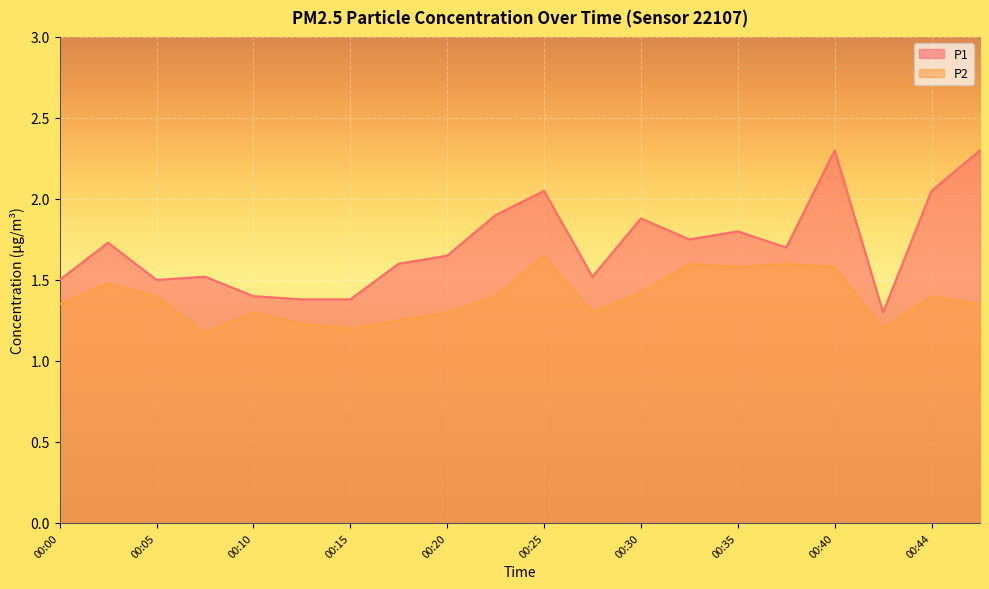

True or false: P2 and P1 intersect in this chart.

False